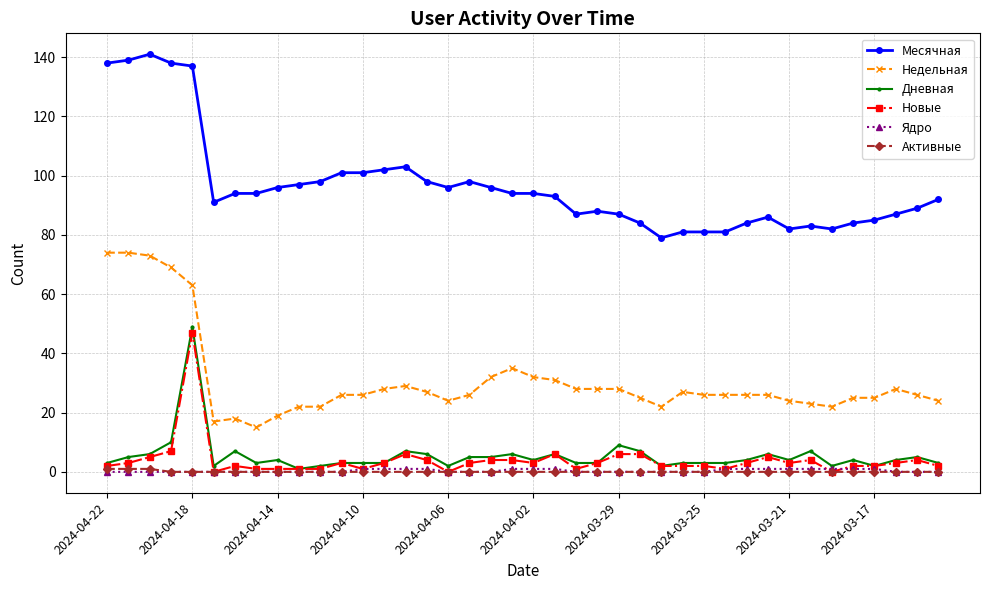

What is the greatest value displayed?

141